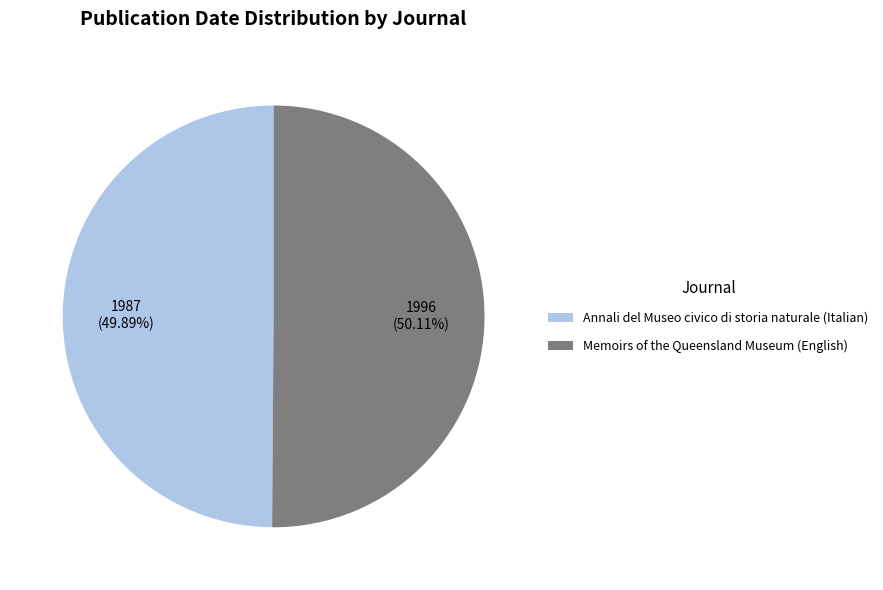

To the nearest percent, what portion does Annali del Museo civico di storia naturale (Italian) represent?

50%